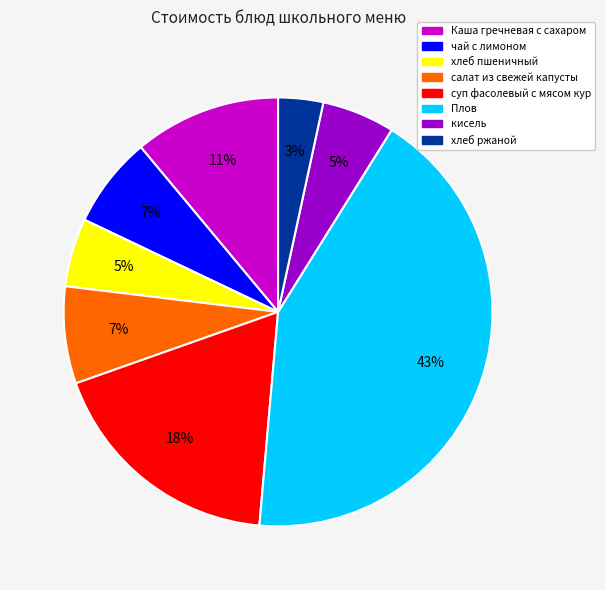

What is the largest slice in the pie chart?

Плов